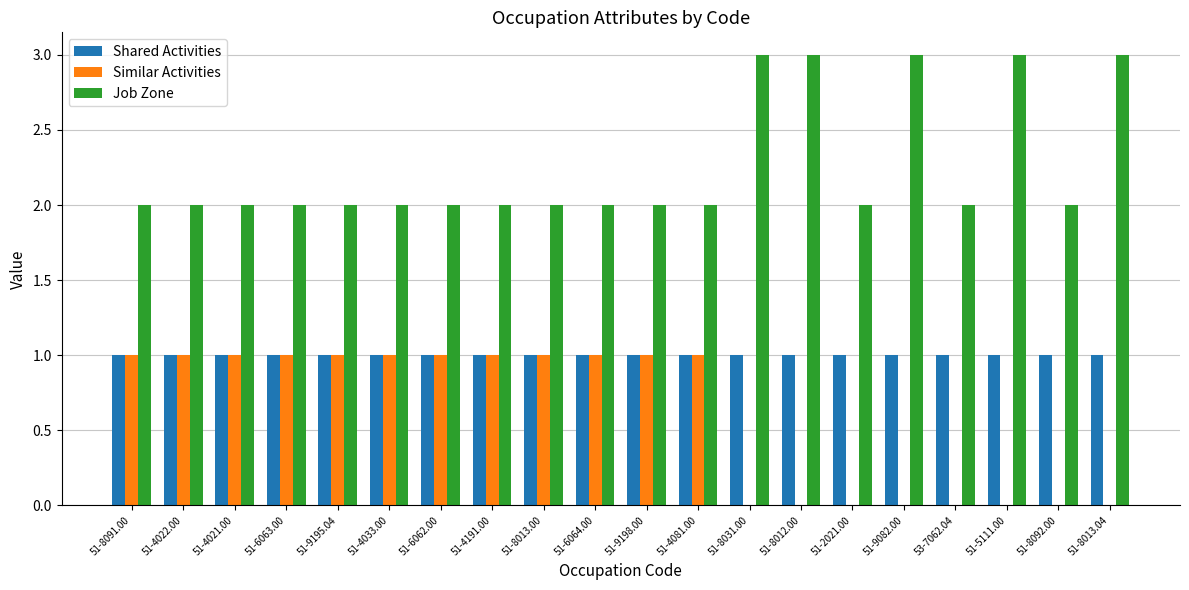

What are all the series names shown in the legend?

Shared Activities, Similar Activities, Job Zone